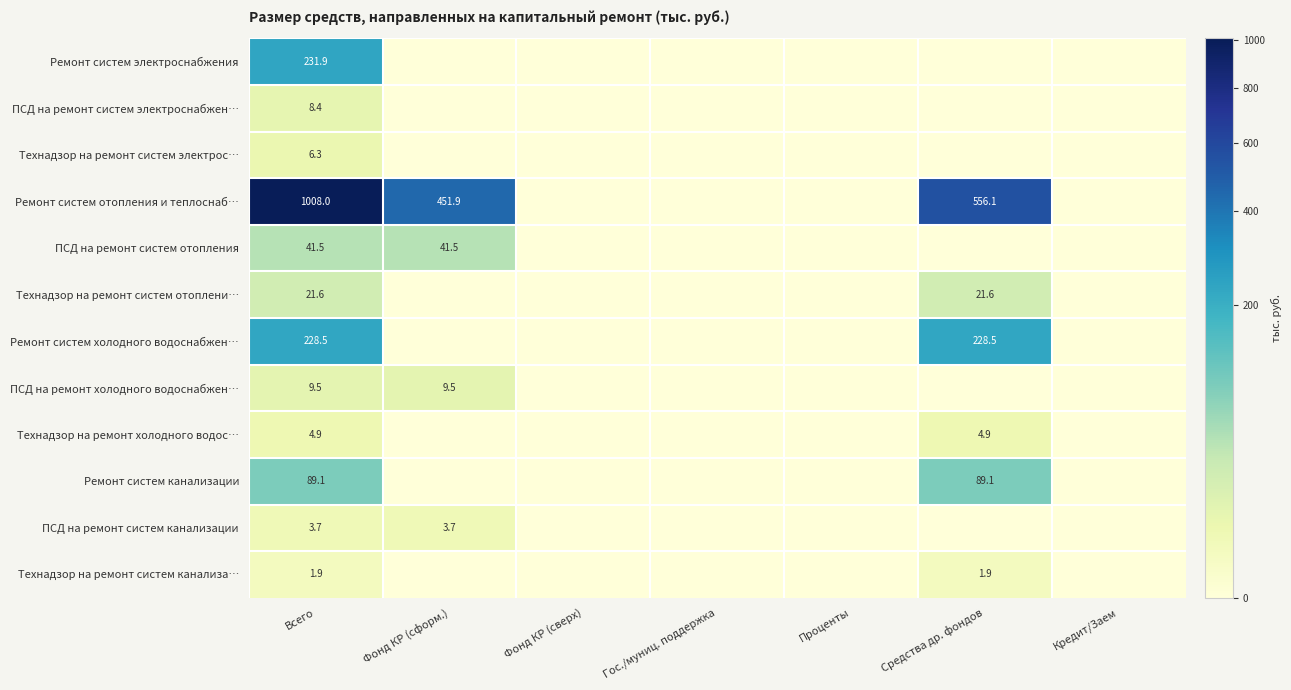

What is the spread (max minus min) of values at Всего?

1006.1